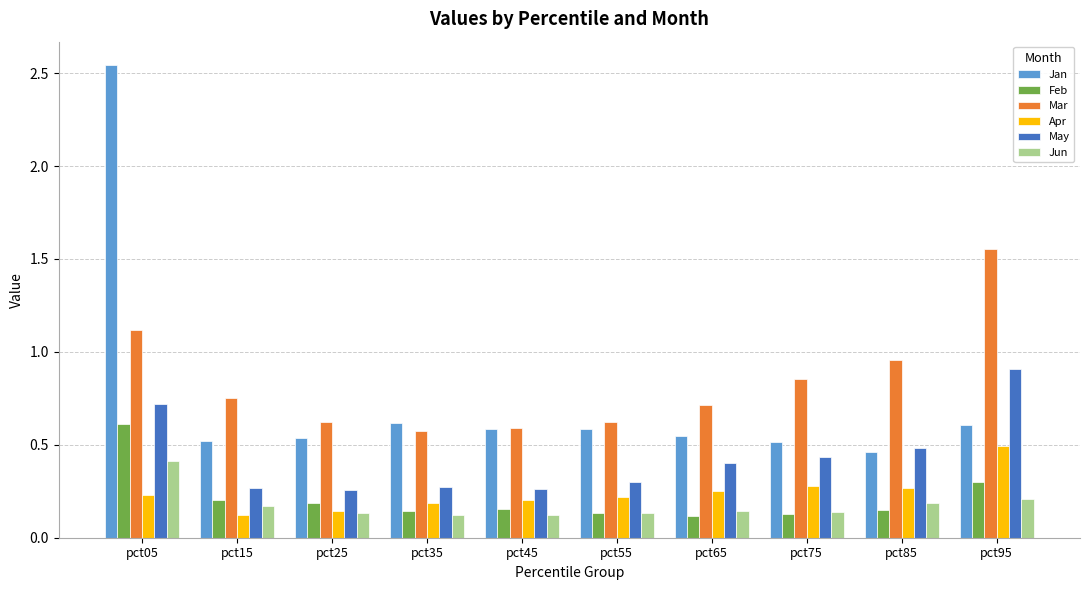

The Feb series shows 0.1 at pct75. True or false?

True